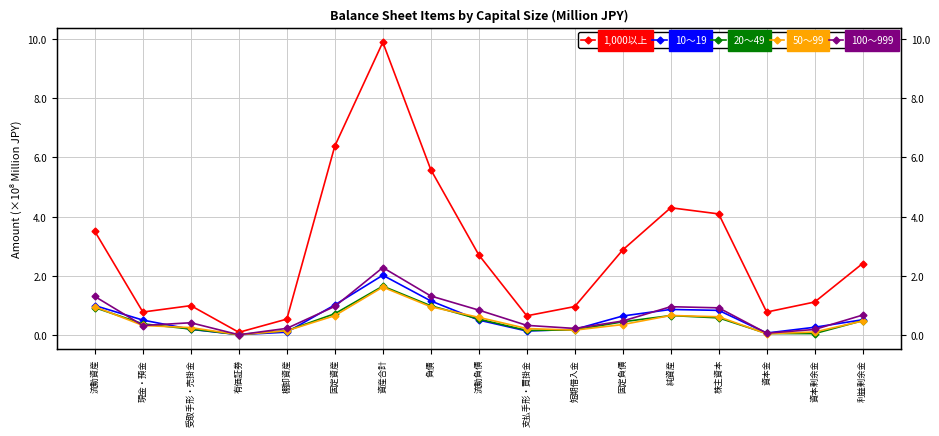

Reading left to right, what are all the values shown in this chart?

1,000以上: 349989478	77981469	99630704	9515936	54143936	638584652	988972100	558831474	271003159	65243027	96498276	287642469	430140626	409336295	77910302	111852657	241886367
10～19: 99782138	50803812	19660500	1605492	10126952	102124469	202276547	115533993	50853135	13937187	19412445	64643679	86742554	83634825	7093209	26617729	51924637
20～49: 92800472	38125276	20537790	1913823	14928092	72323072	165458921	99305419	54286530	15936566	17568458	45016519	66153502	58289271	5557174	5208785	48946384
50～99: 95783618	32608082	25418398	1358847	14819642	65796267	162154801	95773161	60080743	22267794	16910836	35692418	66381640	62029058	4569598	10639979	47687792
100～999: 130468439	32529835	41839641	1221740	22915146	97028152	228177031	132184438	84508287	32979646	22661508	47674911	95992593	92201520	6657001	19139555	67768046